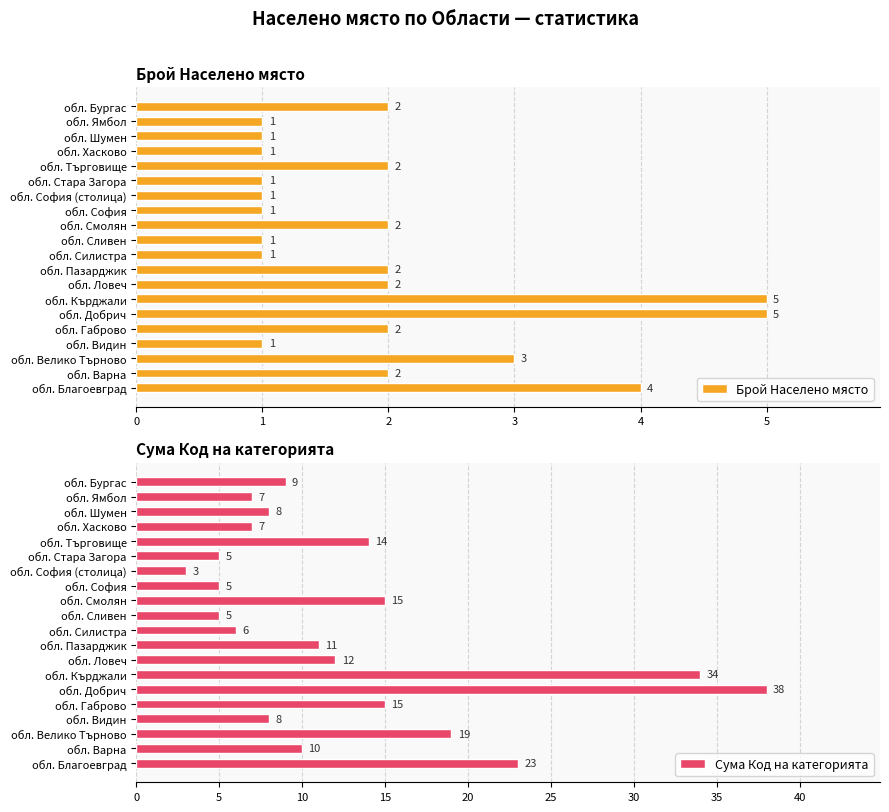

What value does the Брой Населено място series have at обл. Бургас?

2